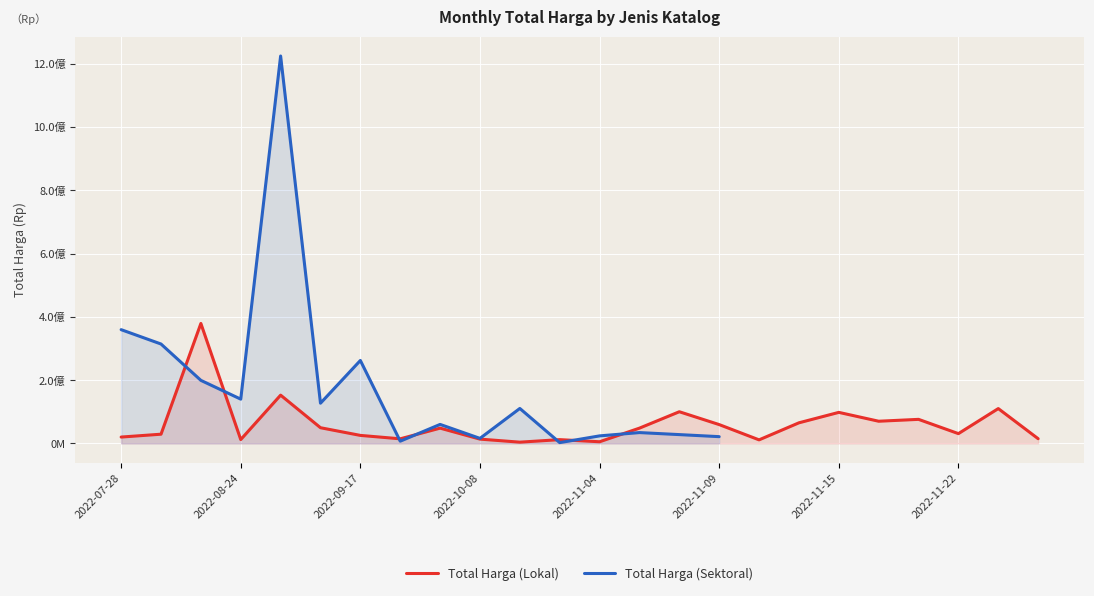

Rank the series at 8 from lowest to highest value.

Total Harga (Lokal), Total Harga (Sektoral)